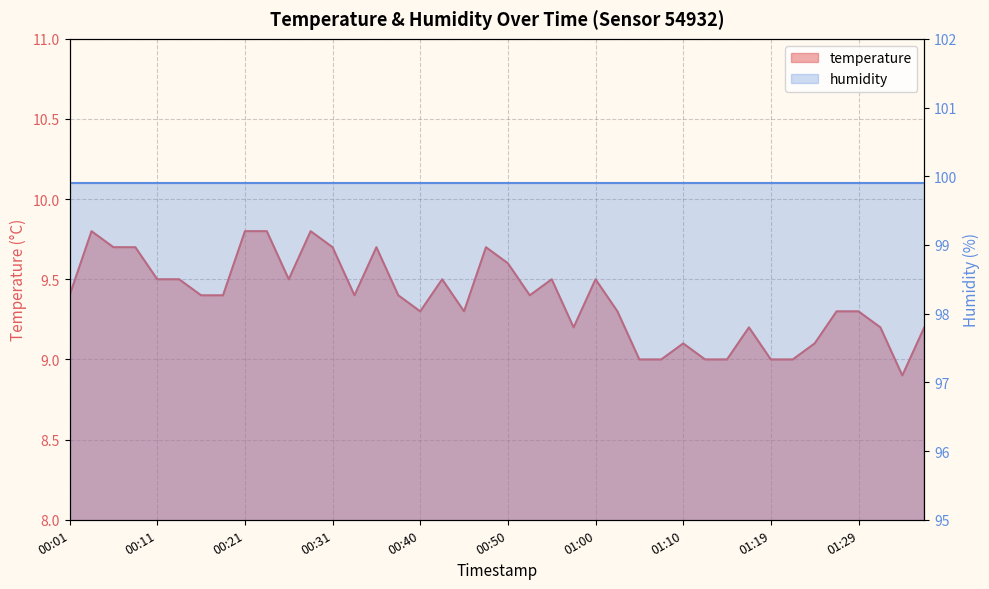

Does the chart display data point markers on the line(s)?

No